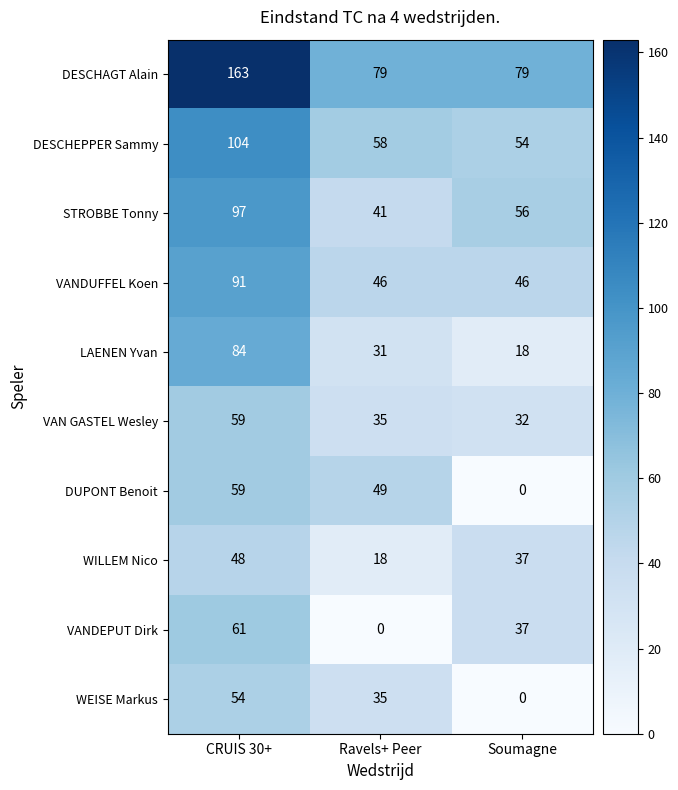

Count the VAN GASTEL Wesley values in the range 32 to 59.

3